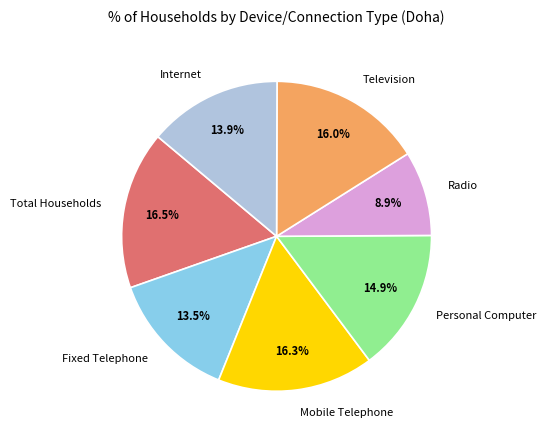

What is the smallest slice in the pie chart?

Radio